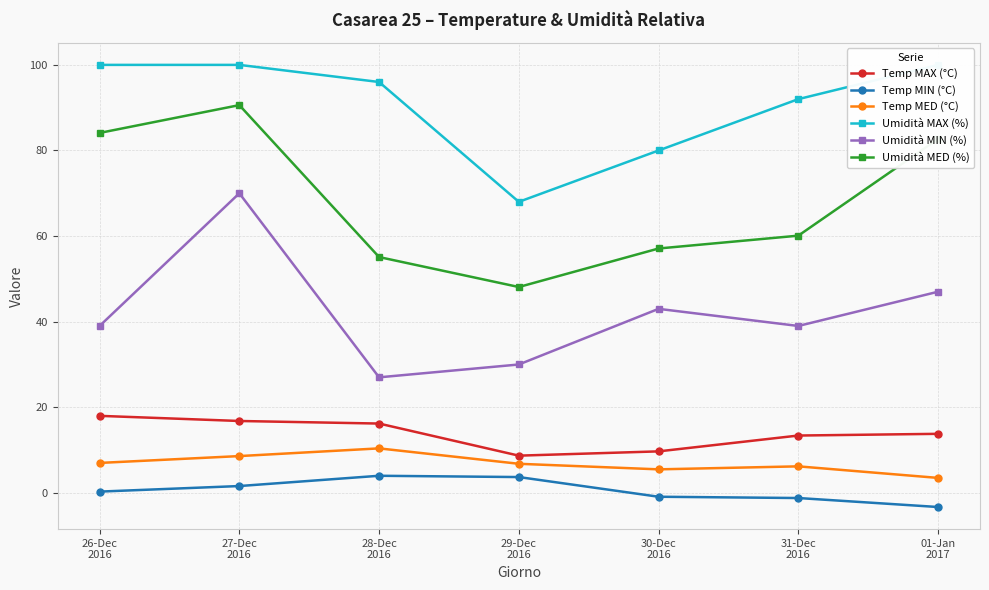

What is the label of the 2nd point from the right?

31-Dec
2016